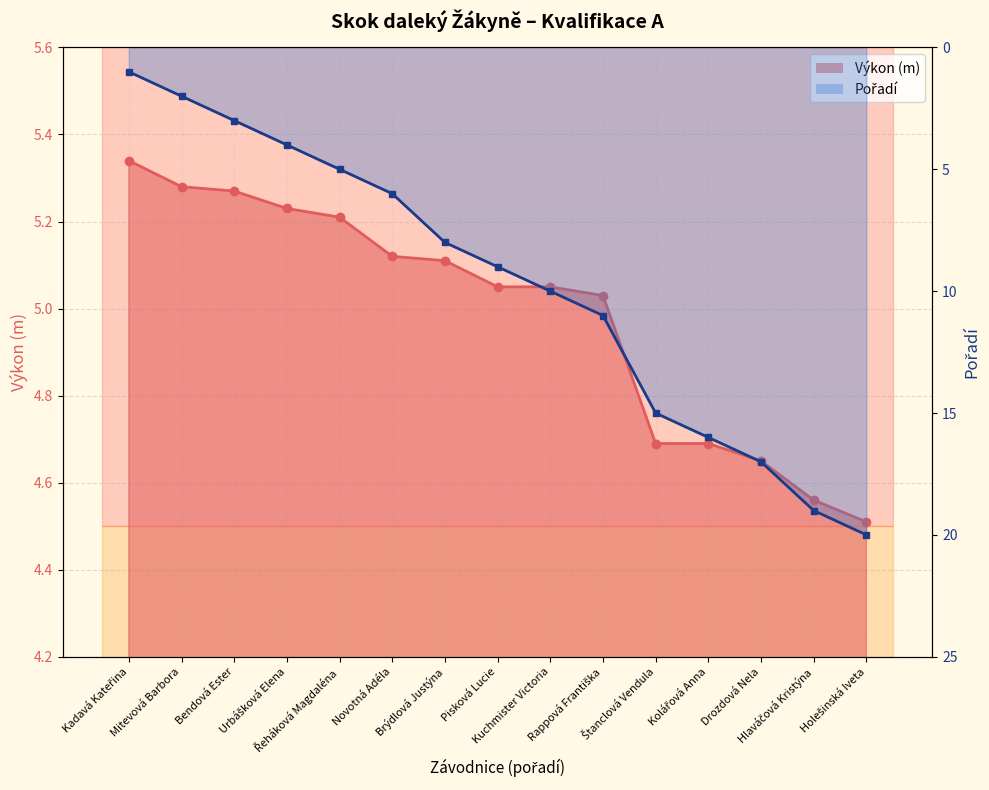

The Pořadí series shows 13.2 at Kuchmister Victoria. True or false?

False